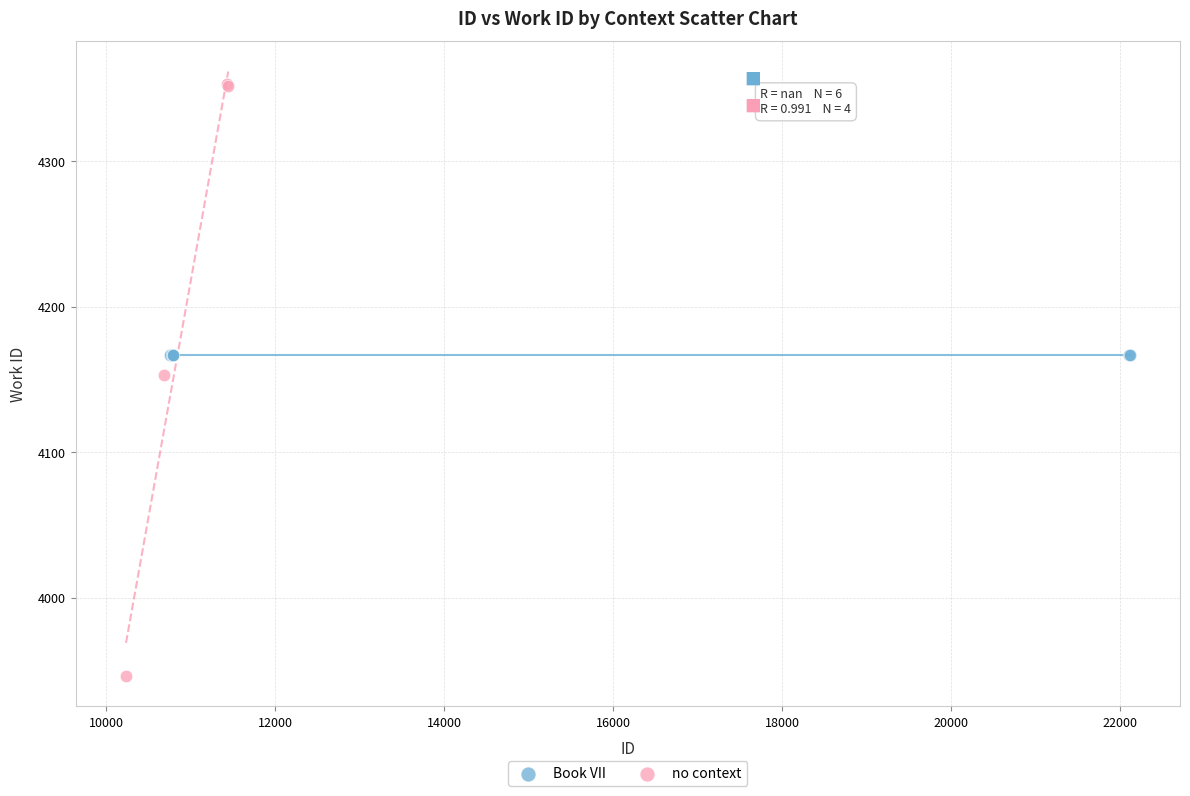

Which series reaches the maximum Y coordinate?

no context